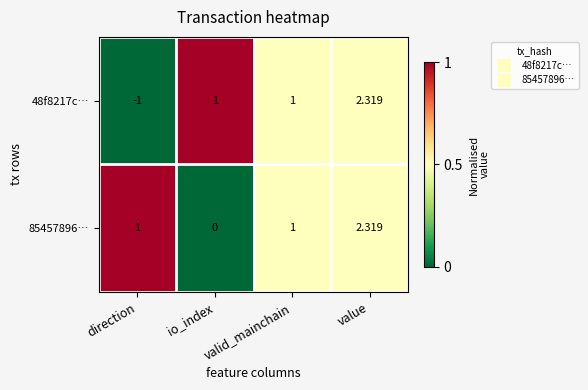

Which series has the largest total across all categories?

85457896…